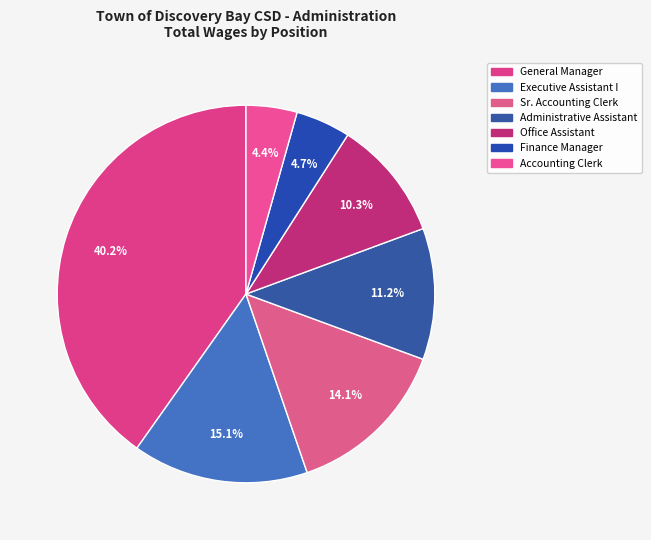

How many slices are in this pie chart?

7